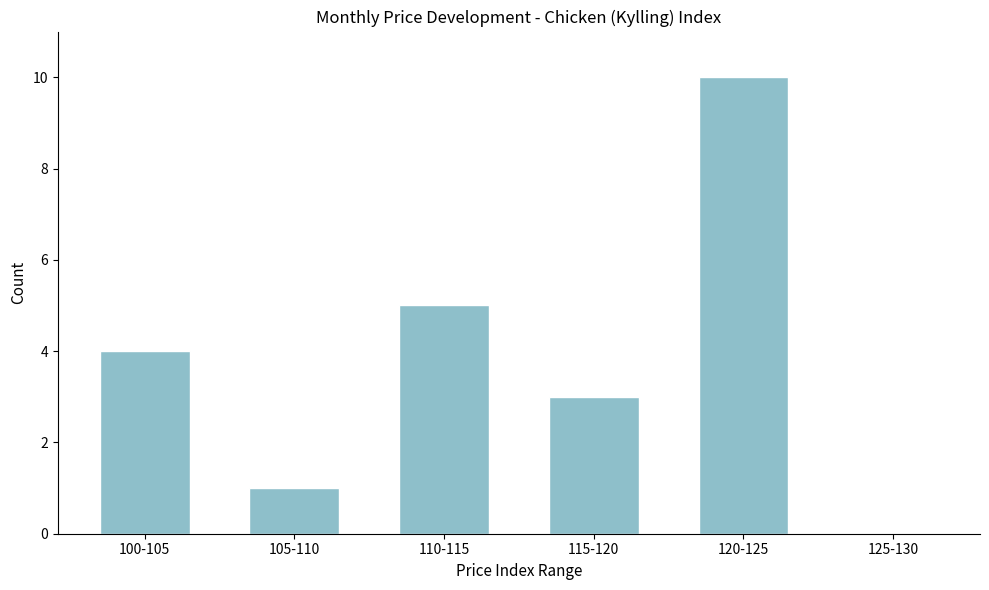

Reading left to right, what are all the values shown in this chart?

100-105=4	105-110=1	110-115=5	115-120=3	120-125=10	125-130=0